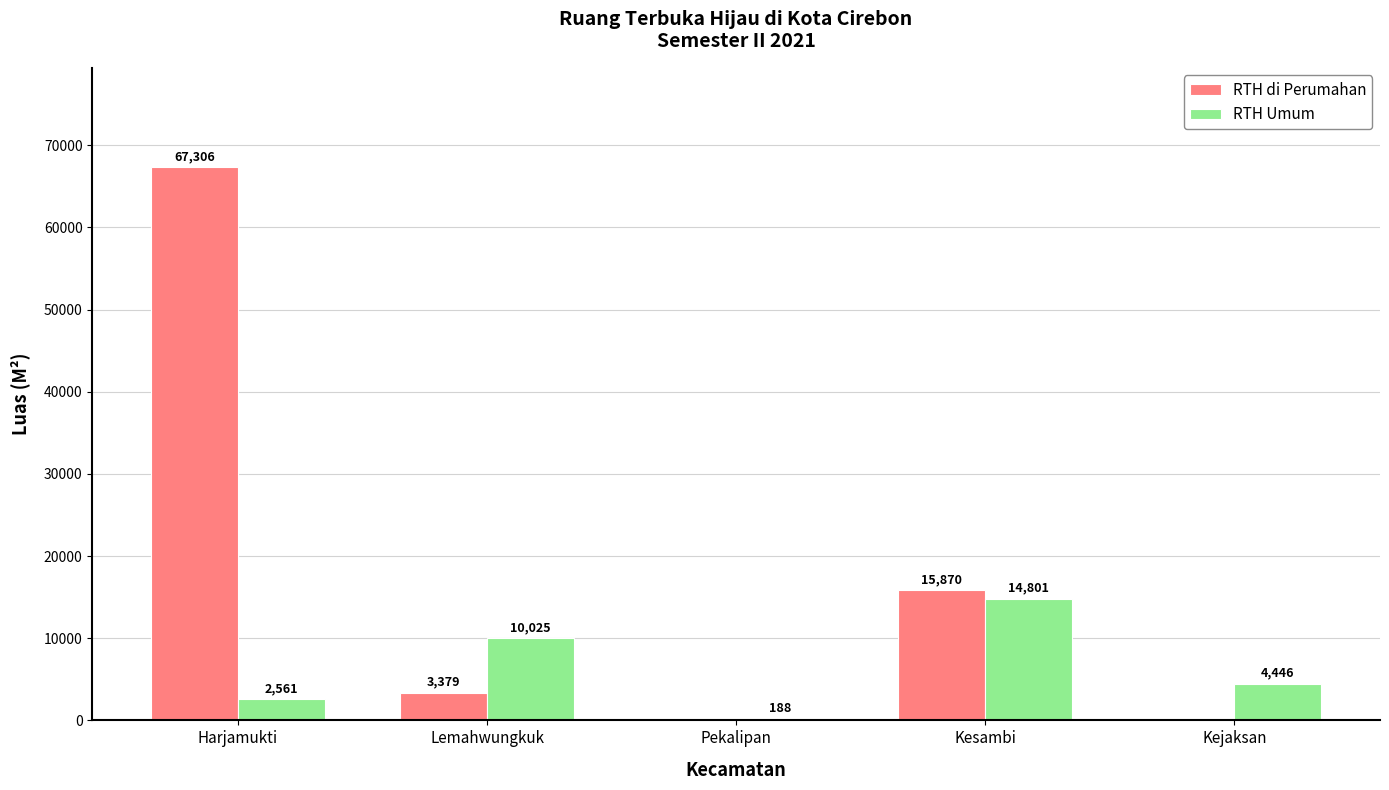

Is the value of RTH Umum at Harjamukti greater than the value of RTH di Perumahan at Pekalipan?

Yes